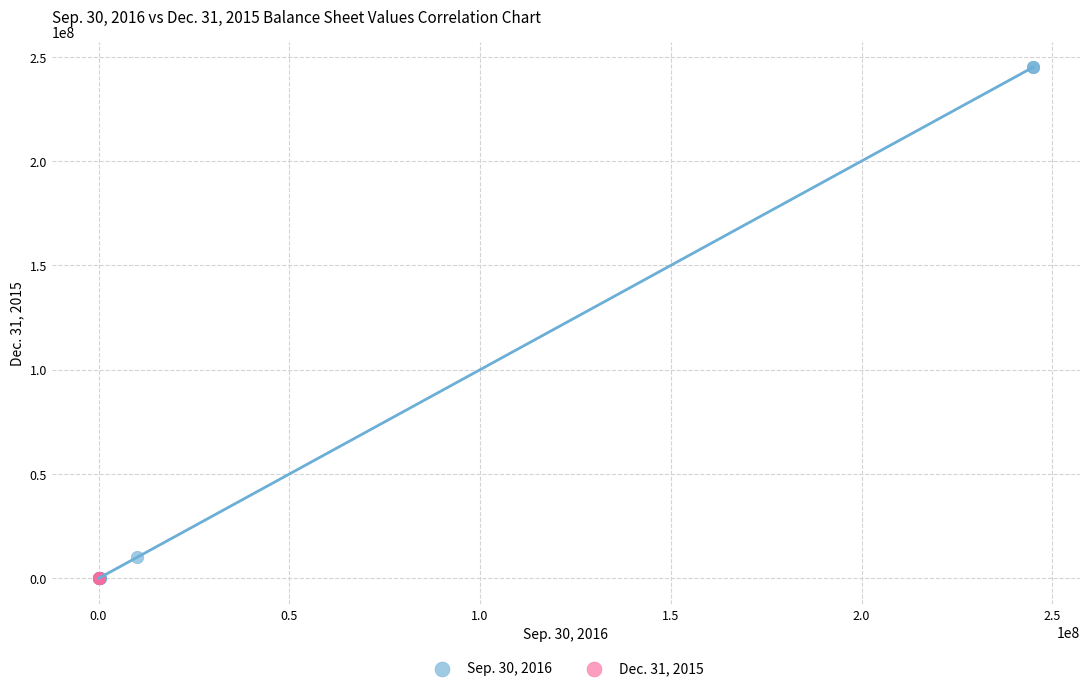

Which series reaches the maximum Y coordinate?

Sep. 30, 2016